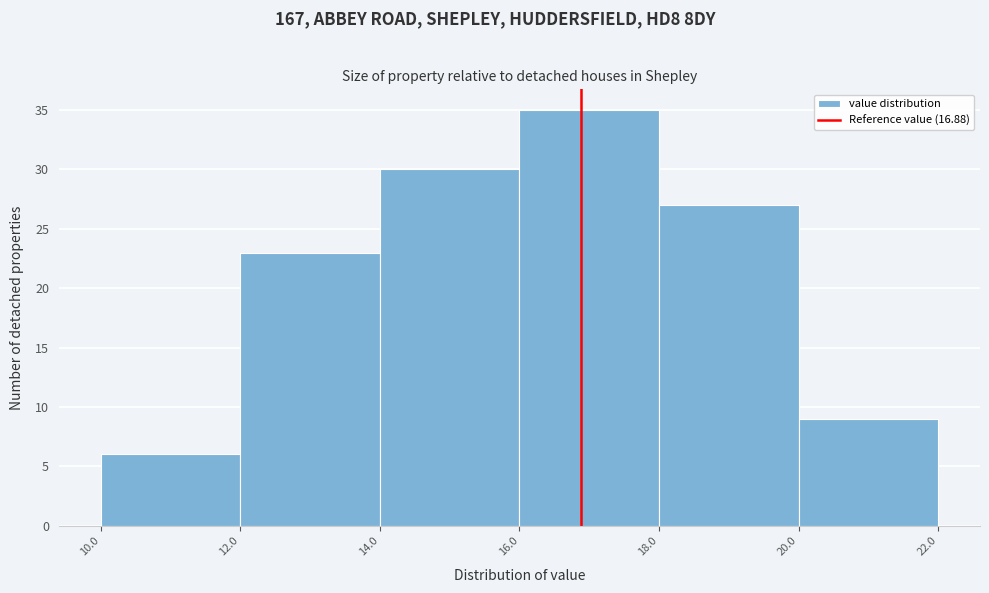

Reading left to right, transcribe this chart: for each bar, give the range it covers on the x-axis and its height. The values are not printed on the chart, so give them approximately, as read against the axis.

10.0 to 12.0: 6
12.0 to 14.0: 23
14.0 to 16.0: 30
16.0 to 18.0: 35
18.0 to 20.0: 27
20.0 to 22.0: 9